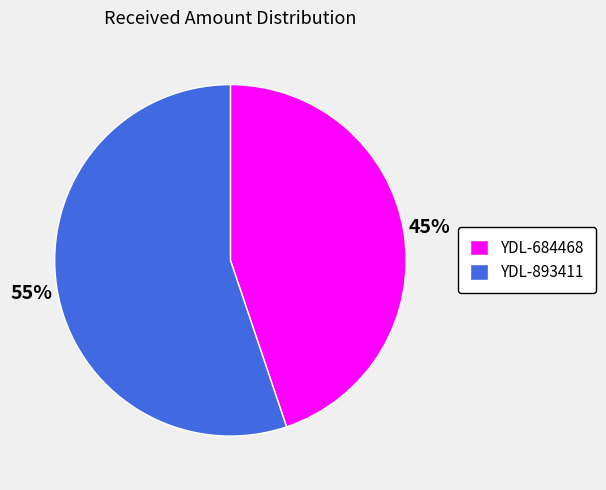

What is the ratio of the value at YDL-684468 to the value at YDL-893411?

0.8